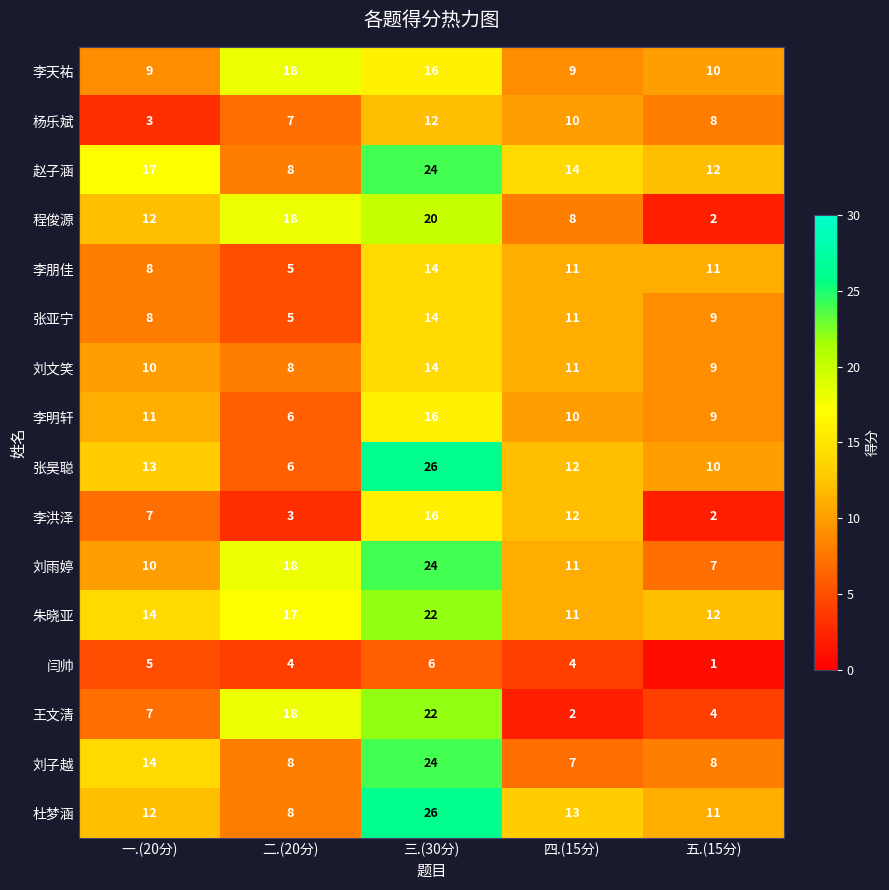

What is the spread (max minus min) of values at 一.(20分)?

14